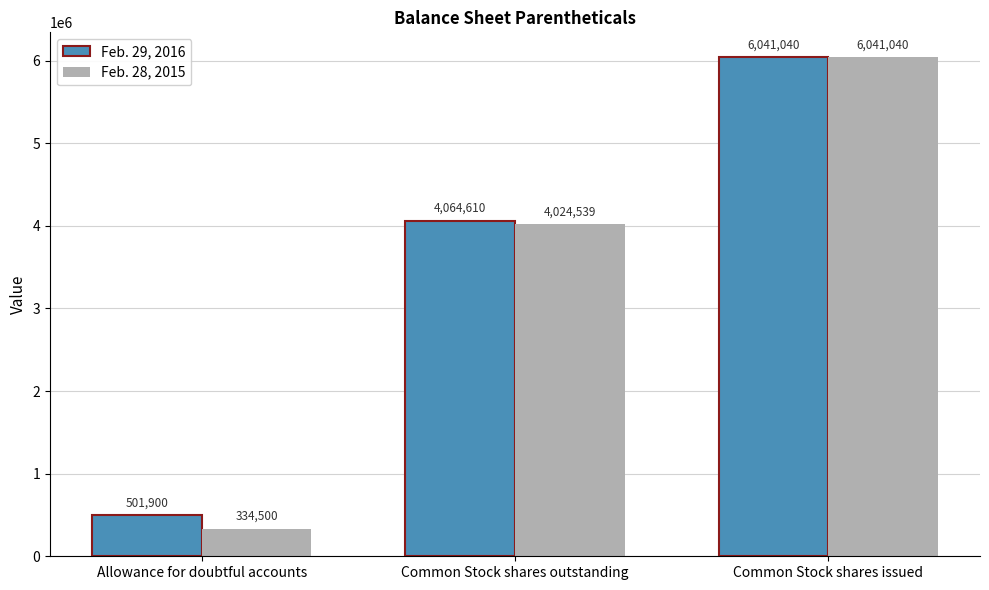

Rank the series by their average value, from highest to lowest.

Feb. 29, 2016, Feb. 28, 2015